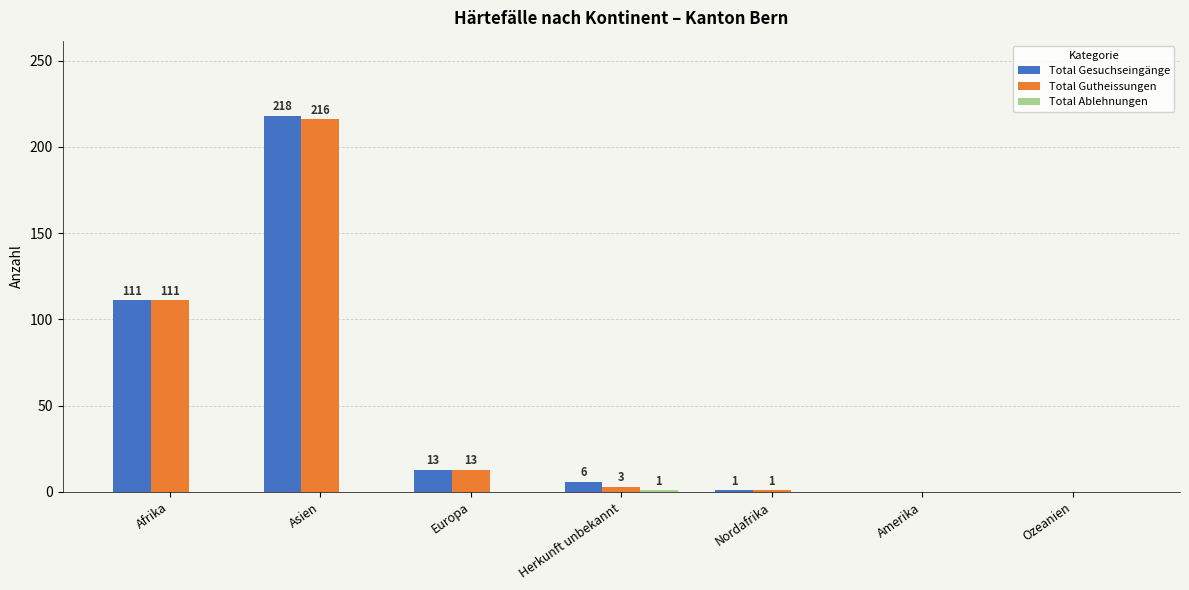

Between Asien and Nordafrika, which series saw the biggest shift?

Total Gesuchseingänge